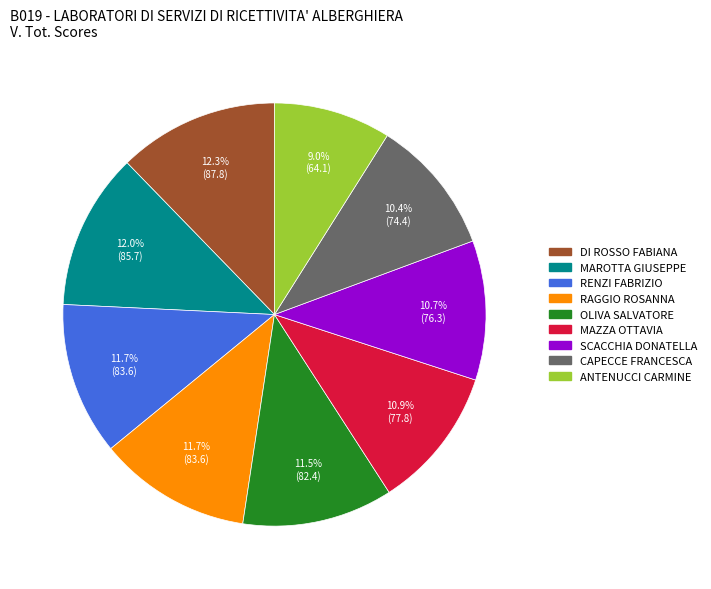

To the nearest percent, what is the difference between the CAPECCE FRANCESCA and OLIVA SALVATORE slice percentages?

1%